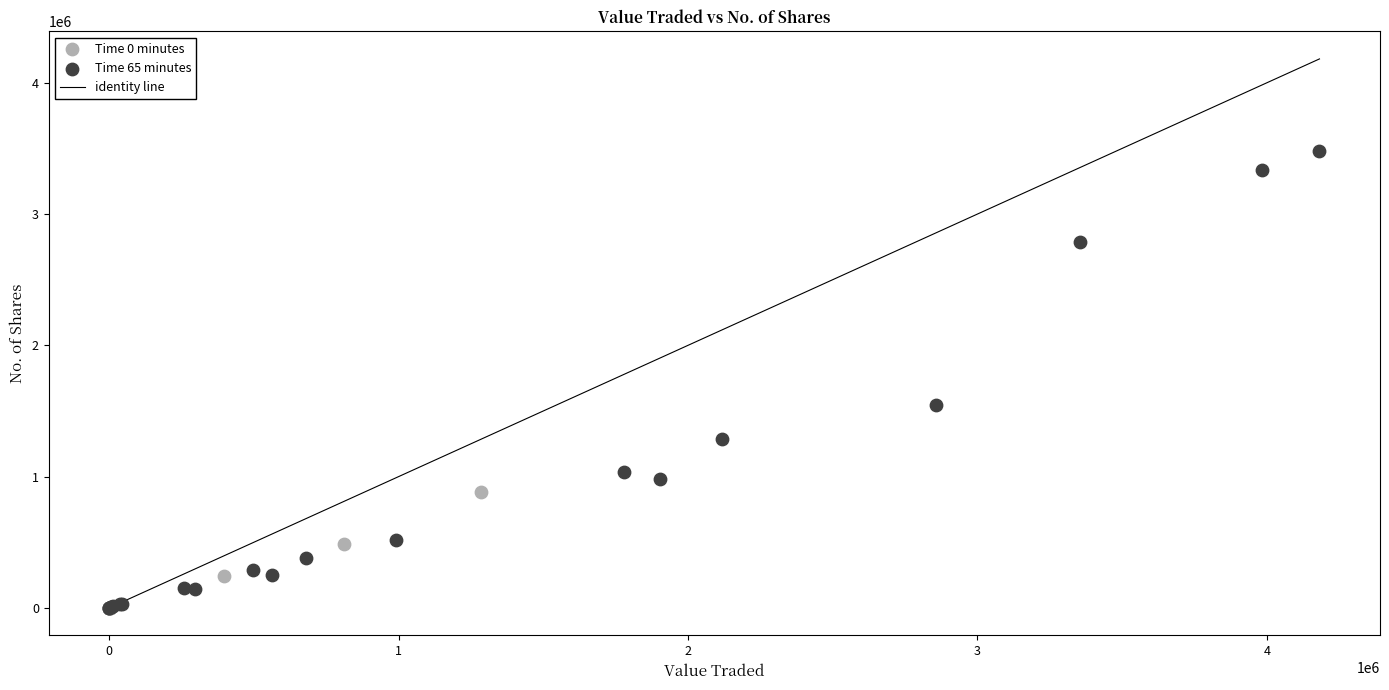

Which series contains the highest Y value?

Time 65 minutes